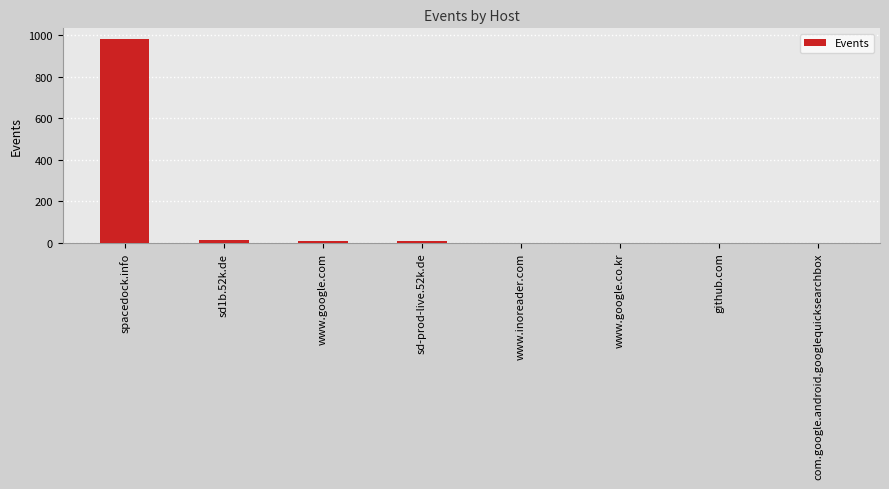

What is the sum of all values?

1020